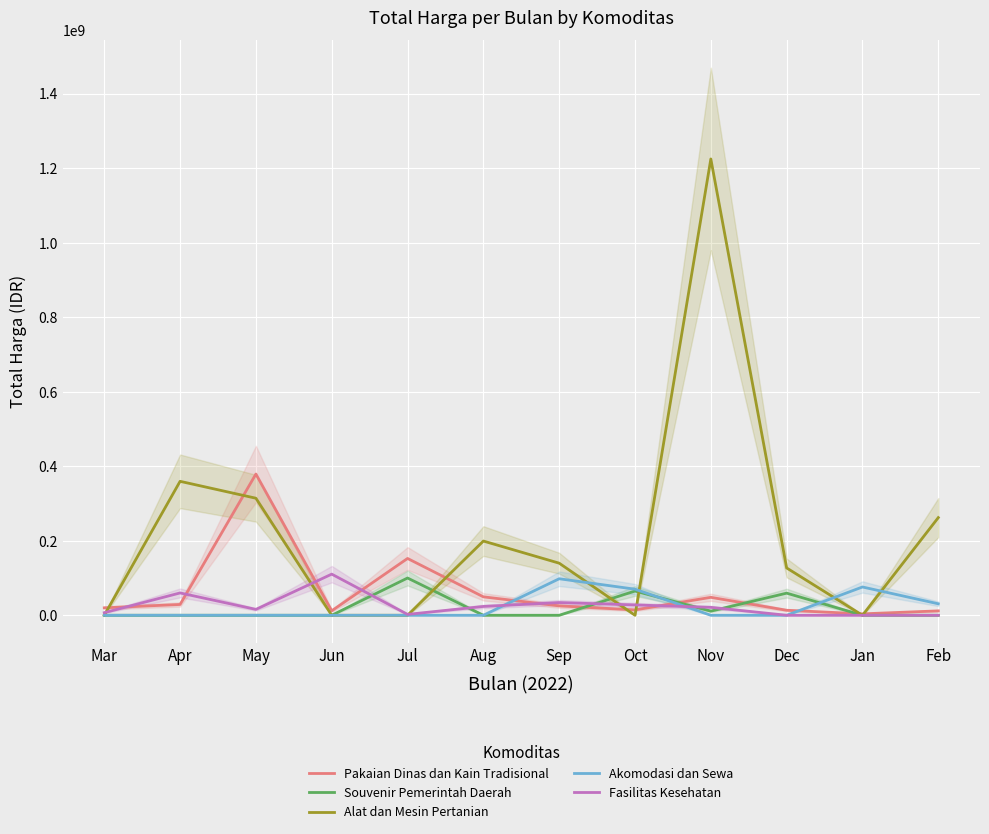

What is the spread (max minus min) of values at Nov?

1224682000